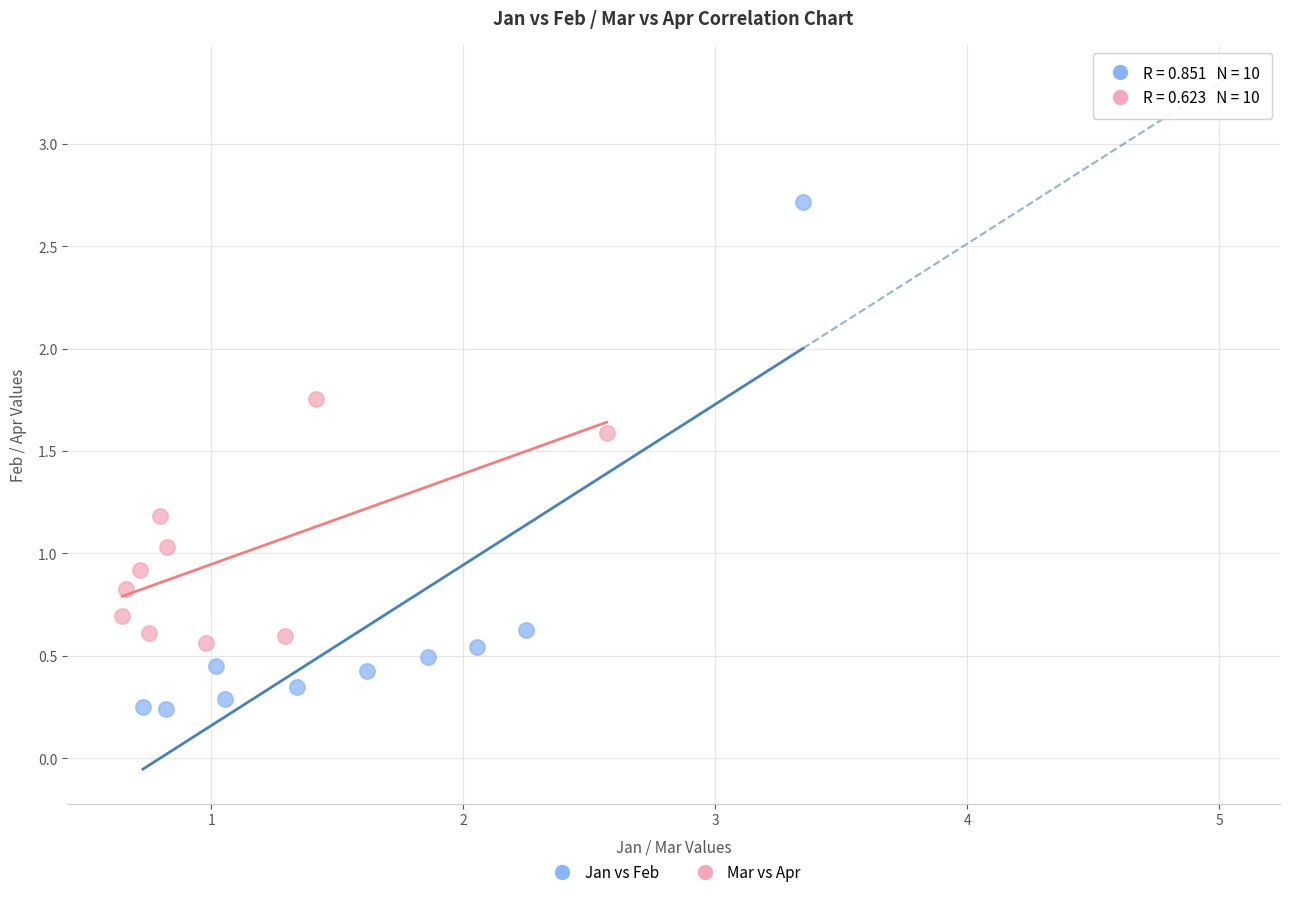

Which series reaches the minimum Y coordinate?

Jan vs Feb